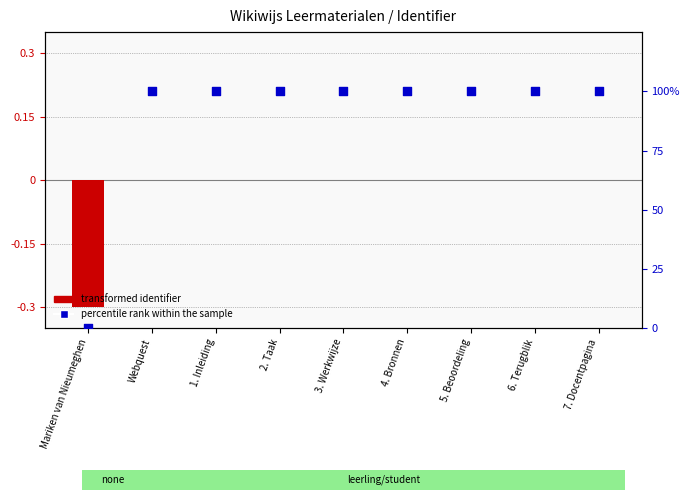

At which category is the sum across all series the highest?

7. Docentpagina